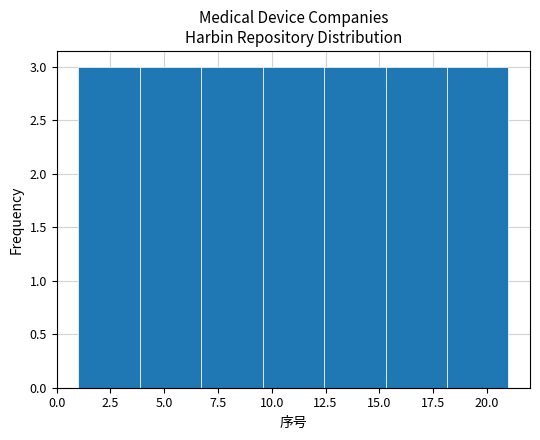

Reading left to right, transcribe this chart: for each bar, give the range it covers on the x-axis and its height. Neither the bar edges nor the heights are printed on the chart, so give them approximately, as read against the axes.

1.0 to 4.0: 3
4.0 to 6.5: 3
6.5 to 9.5: 3
9.5 to 12.5: 3
12.5 to 15.5: 3
15.5 to 18.0: 3
18.0 to 21.0: 3